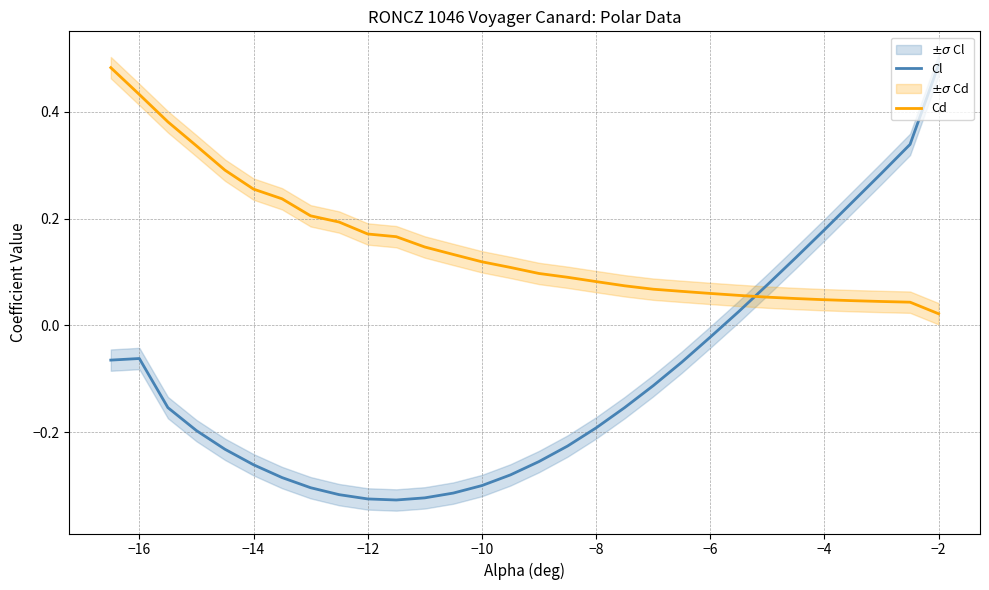

Reading left to right, list all the values displayed in this chart.

Cl: -0.1	-0.1	-0.2	-0.2	-0.2	-0.3	-0.3	-0.3	-0.3	-0.3	-0.3	-0.3	-0.3	-0.3	-0.3	-0.3	-0.2	-0.2	-0.2	-0.1	-0.1	-0.0	0.0	0.1	0.1	0.2	0.2	0.3	0.3	0.5
Cd: 0.5	0.4	0.4	0.3	0.3	0.3	0.2	0.2	0.2	0.2	0.2	0.1	0.1	0.1	0.1	0.1	0.1	0.1	0.1	0.1	0.1	0.1	0.1	0.1	0.1	0.0	0.0	0.0	0.0	0.0